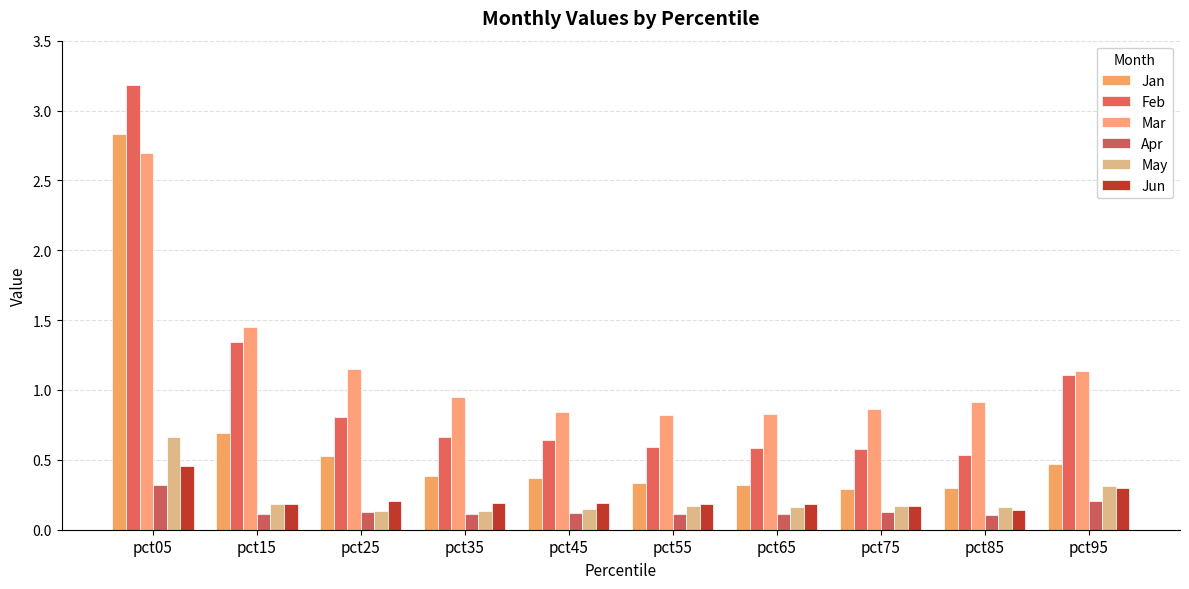

At which category does the chart reach its peak across all series?

pct05